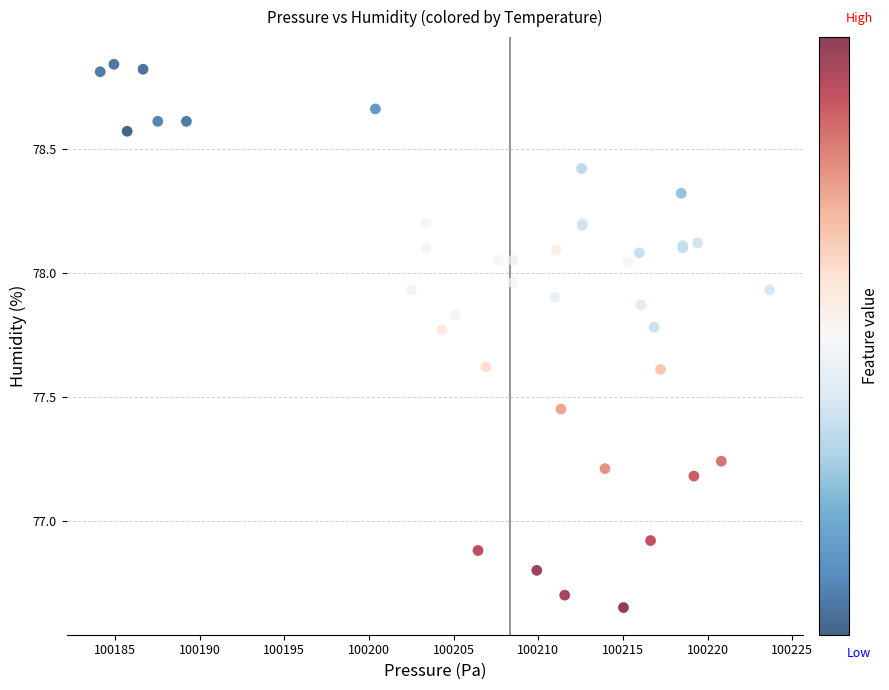

What Y value in the scatter plot is closest to 77?

76.9